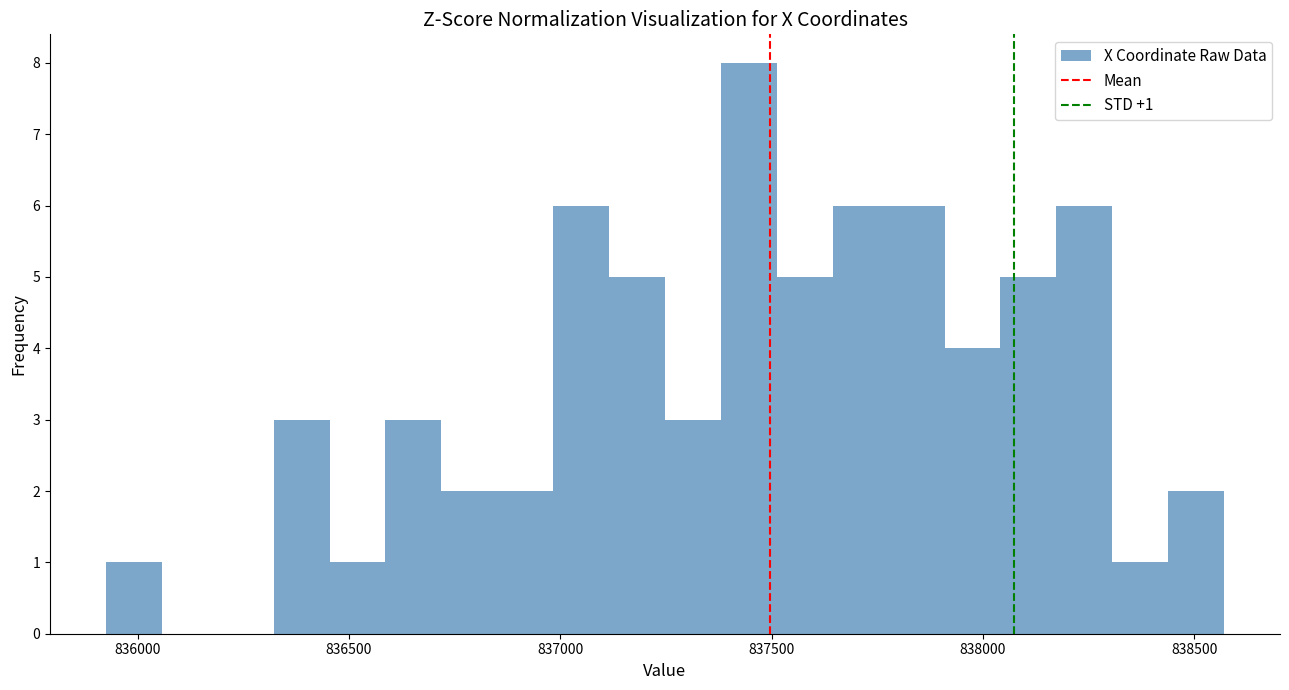

Around what value on the x-axis is the tallest bar? Give the approximate position of its centre, as read against the axis.

837450